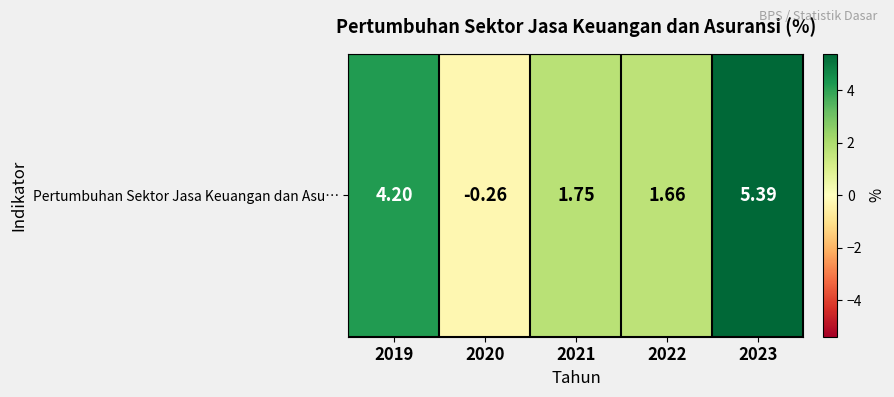

Reading left to right, extract all data points from this chart.

2019=4.2	2020=-0.3	2021=1.8	2022=1.7	2023=5.4